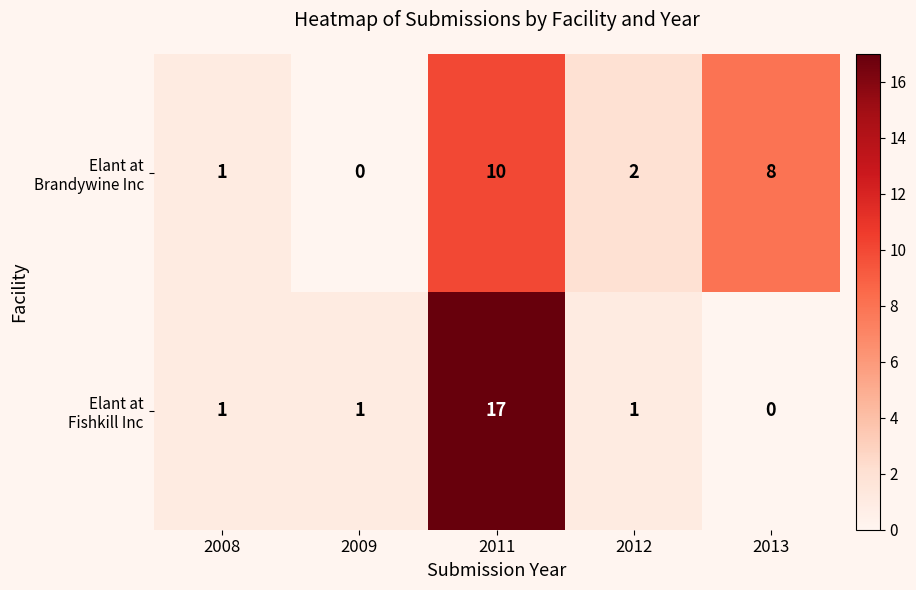

At which category is the sum across all series the highest?

2011